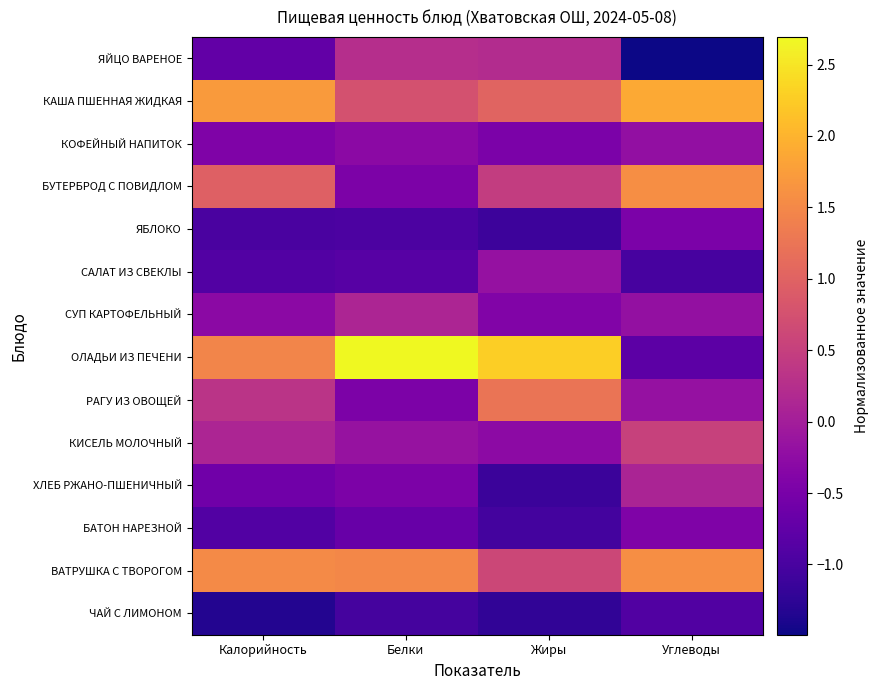

Which series has the largest total across all categories?

ОЛАДЬИ ИЗ ПЕЧЕНИ